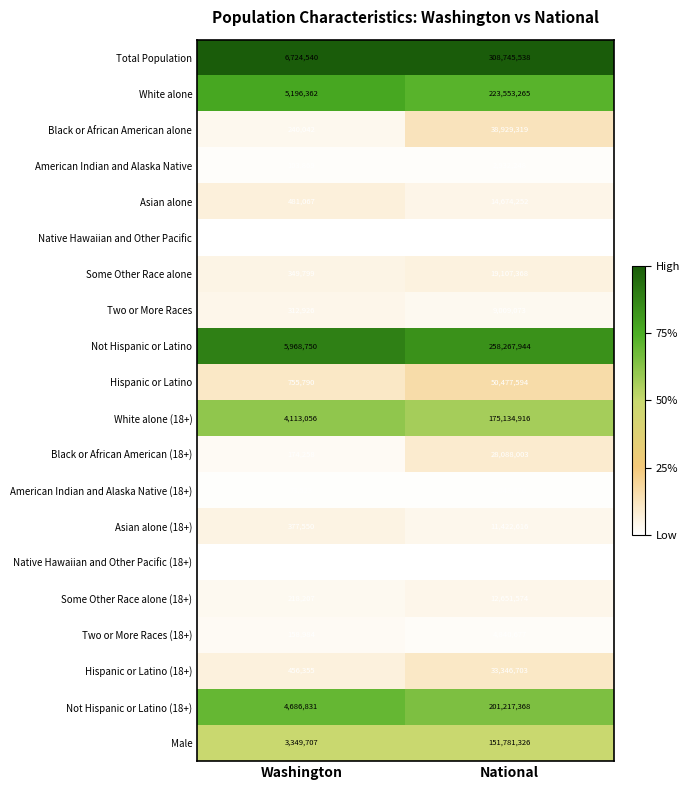

What is the smallest value displayed?

27608